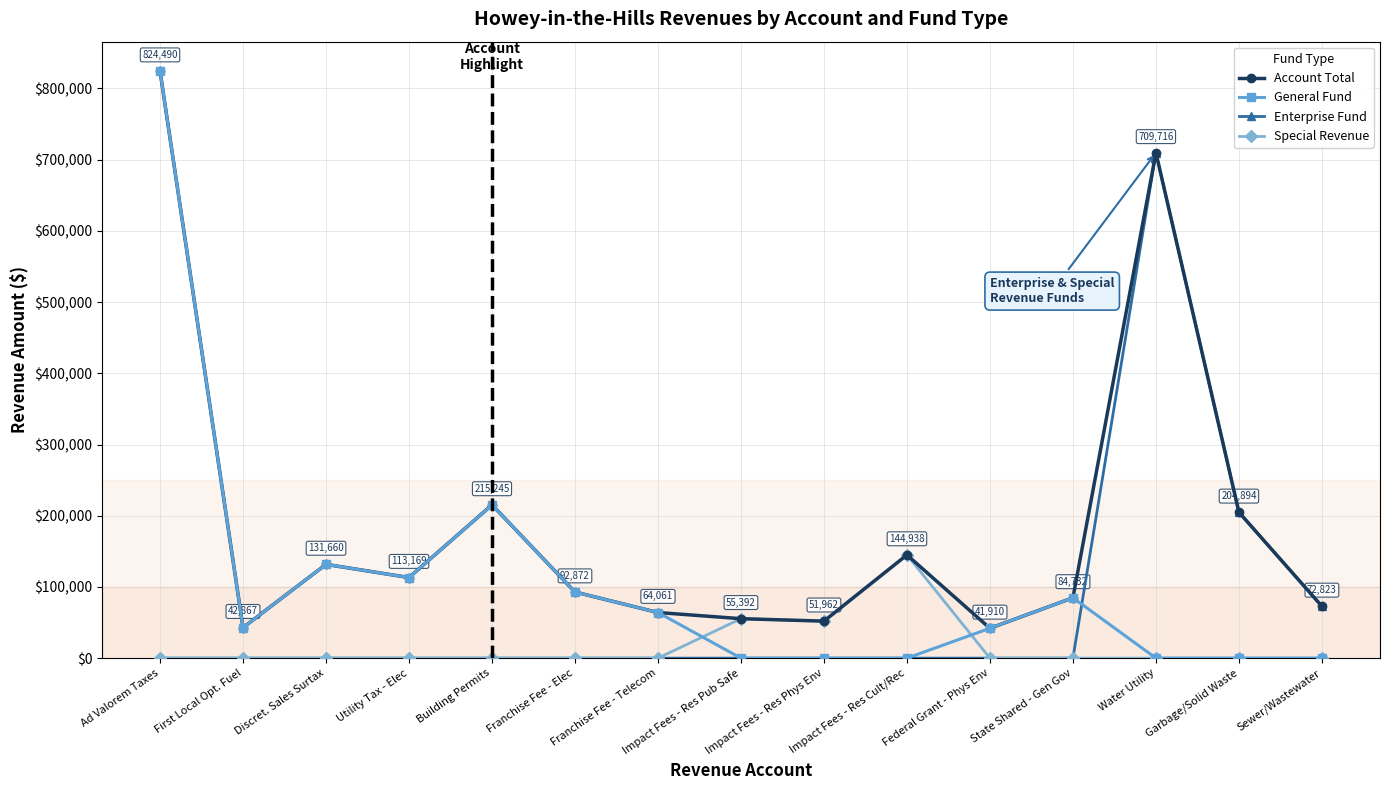

Which series has the widest spread of values?

General Fund